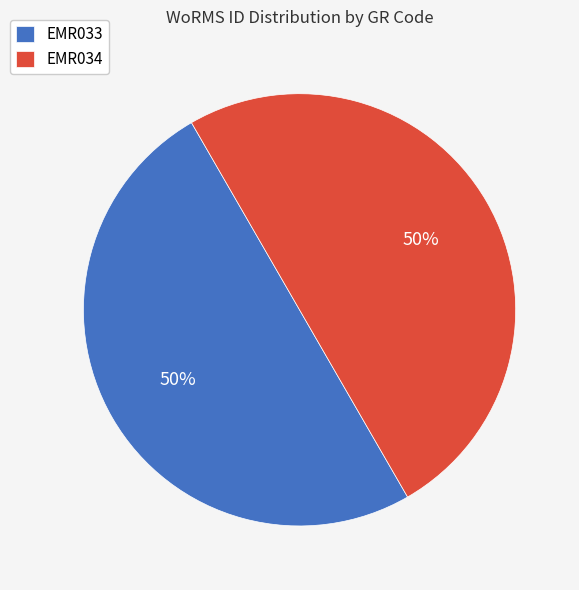

How many segments does this pie chart have?

2